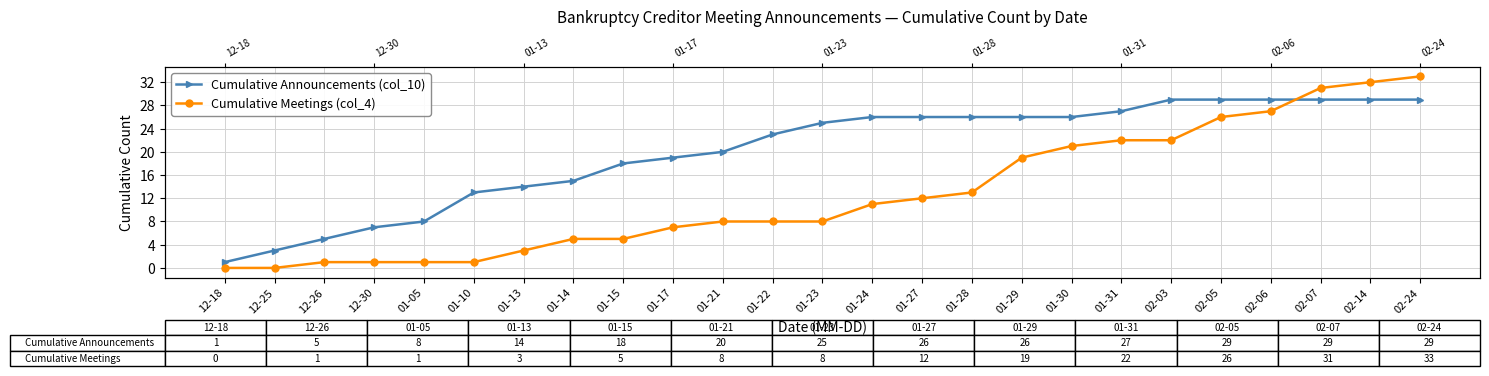

What position from the right is 01-27?

11